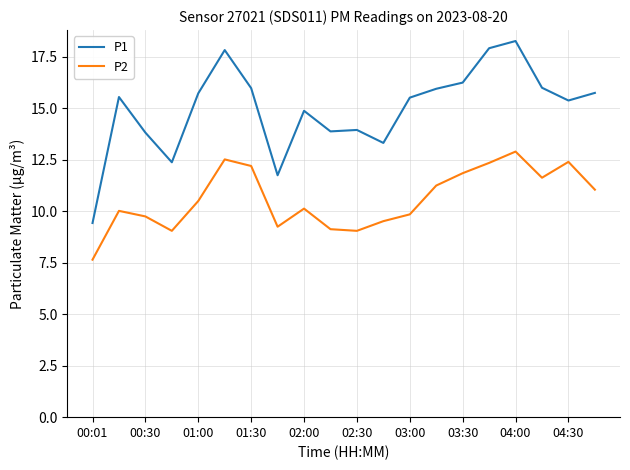

Which series has the largest range (max minus min)?

P1